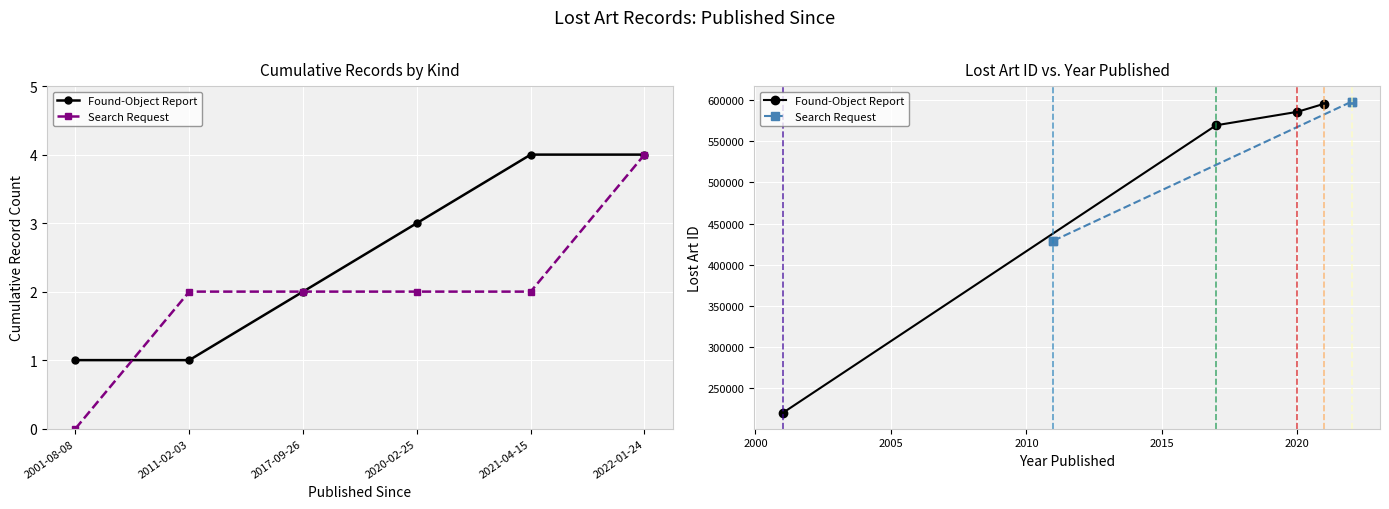

What position from the left is 2020-02-25?

4